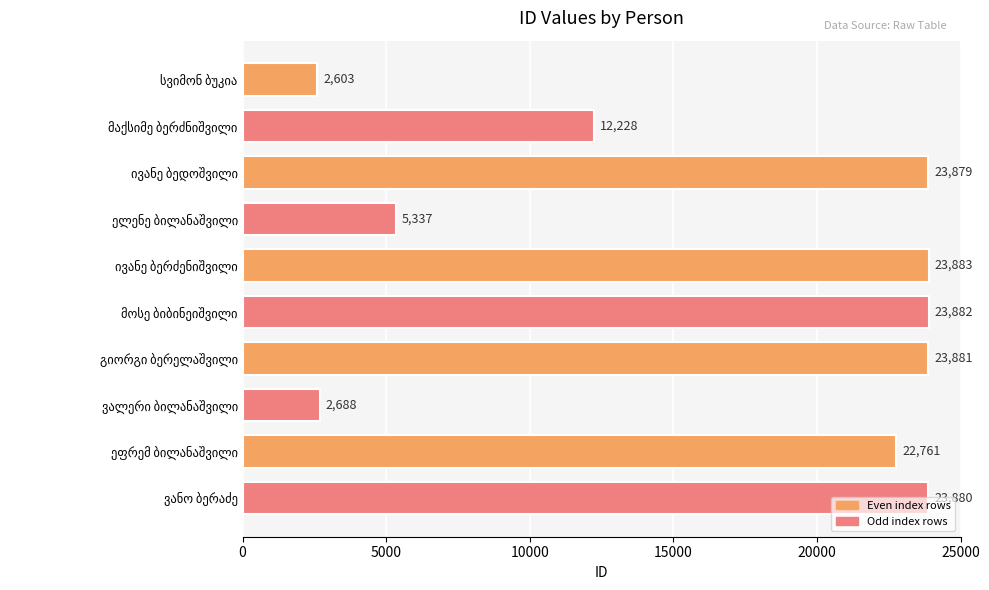

What is the value of the 5th bar from the top?

23883